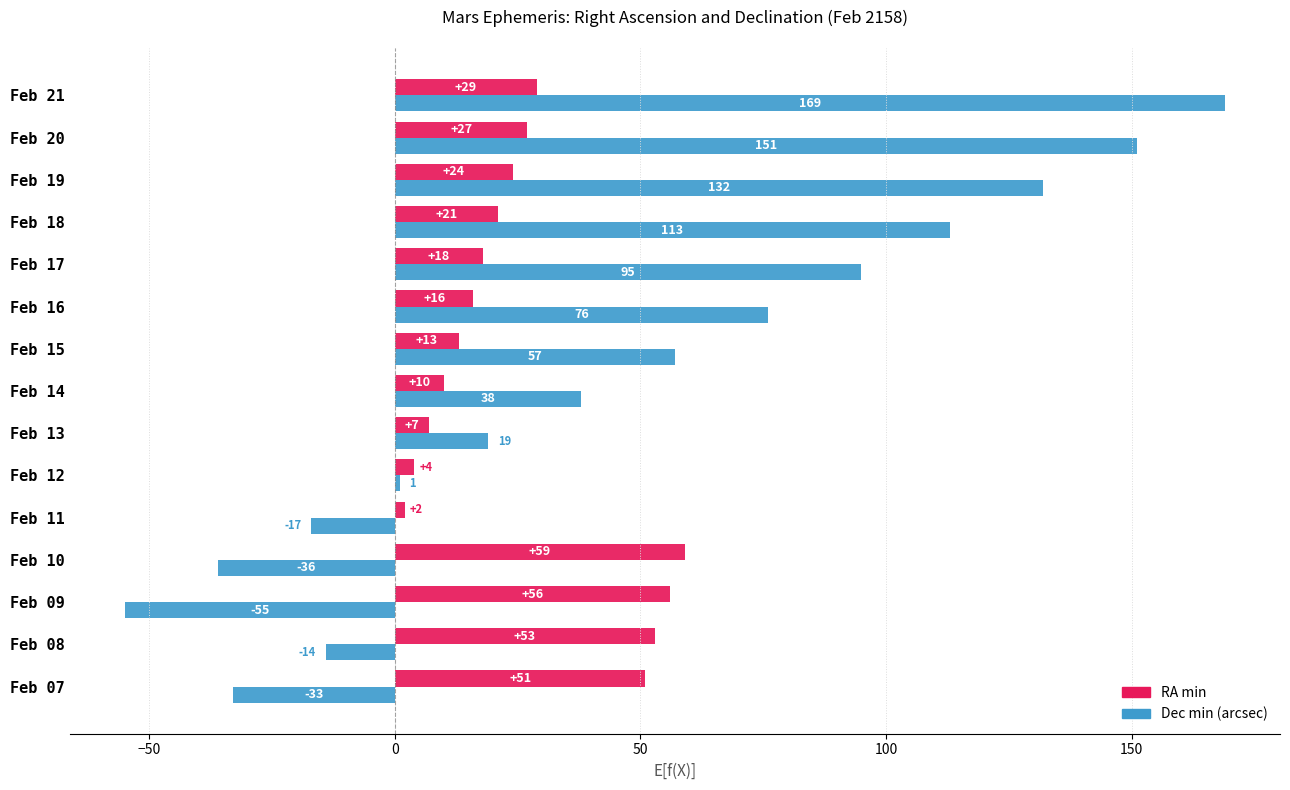

What are all the series names shown in the legend?

RA min, Dec min (arcsec)